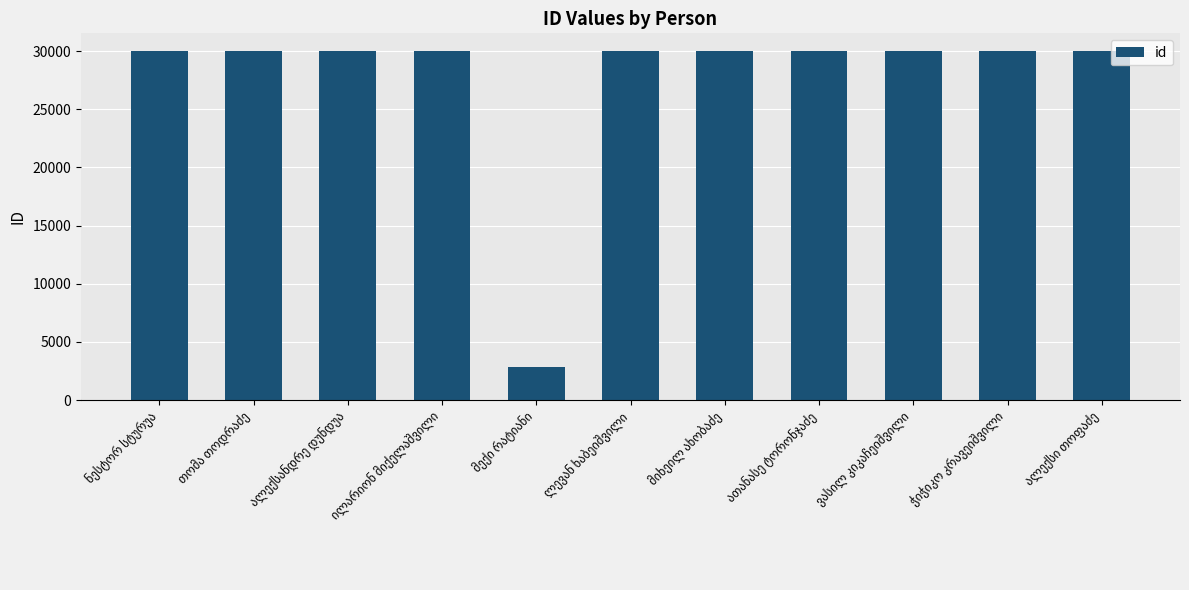

What is the greatest value displayed?

30021